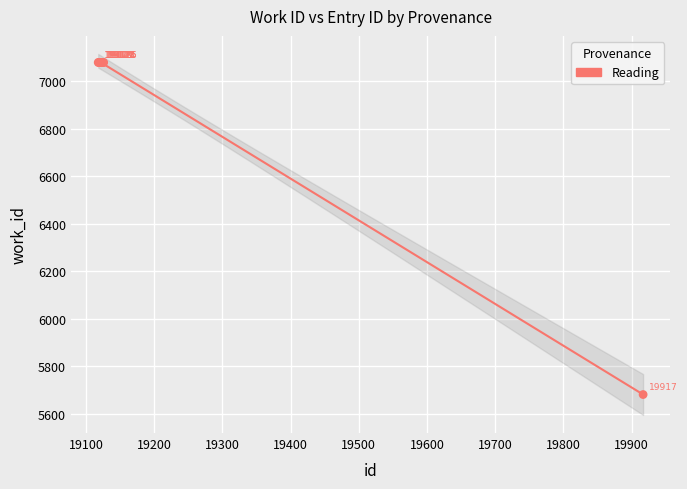

What Y value in the scatter plot is closest to 6380?

5681